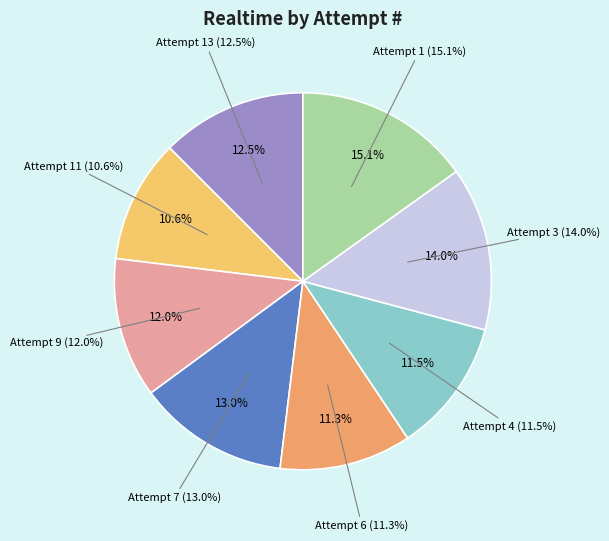

What percentage is the Attempt 6 slice, to the nearest percent?

11%